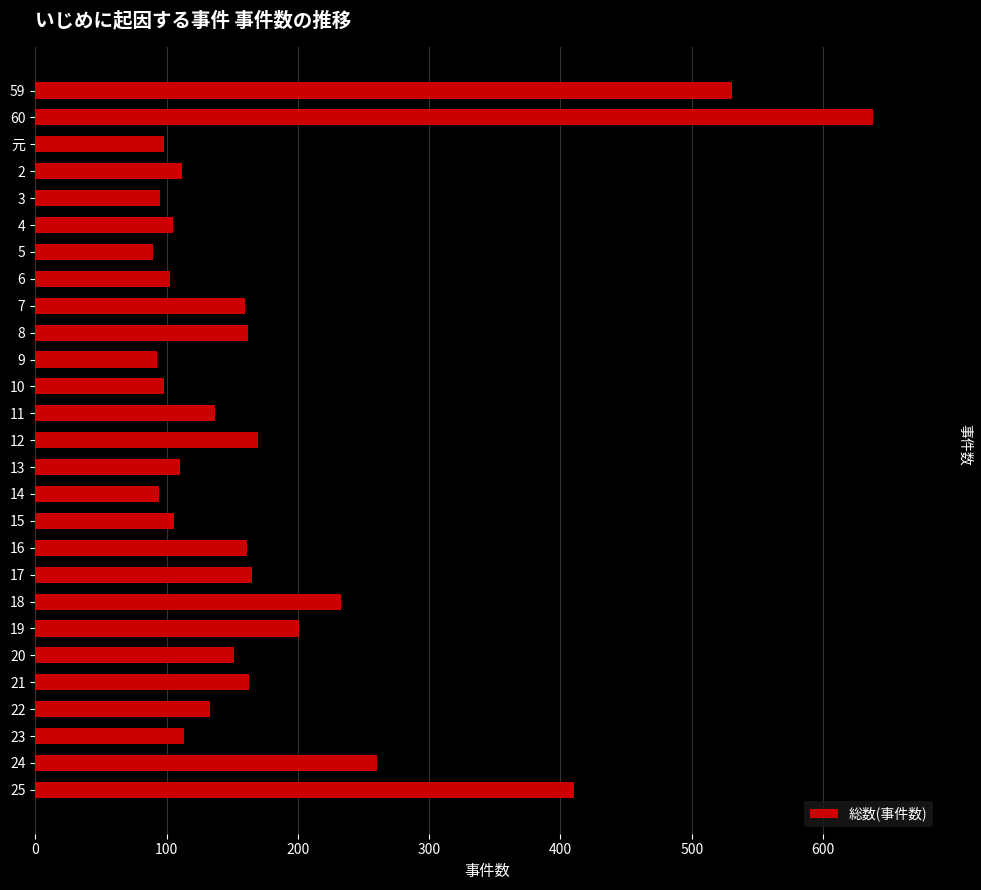

Read the value at 13.

110